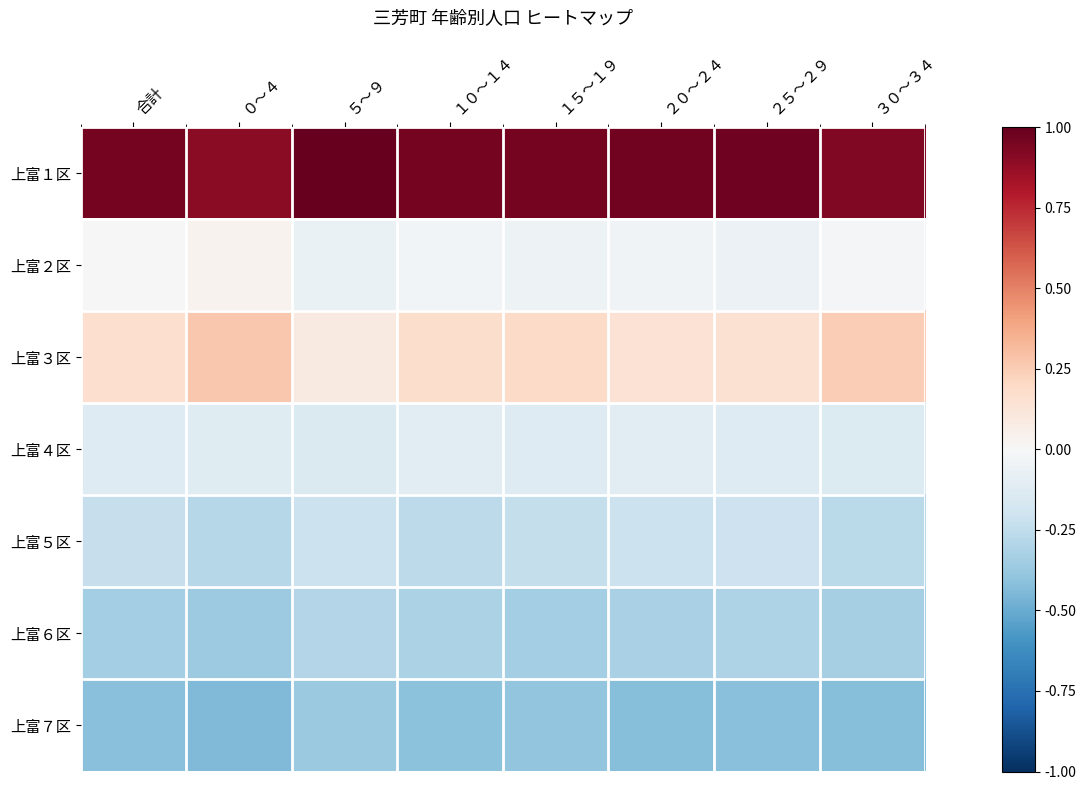

At which label does 上富１区 reach its minimum?

０～４